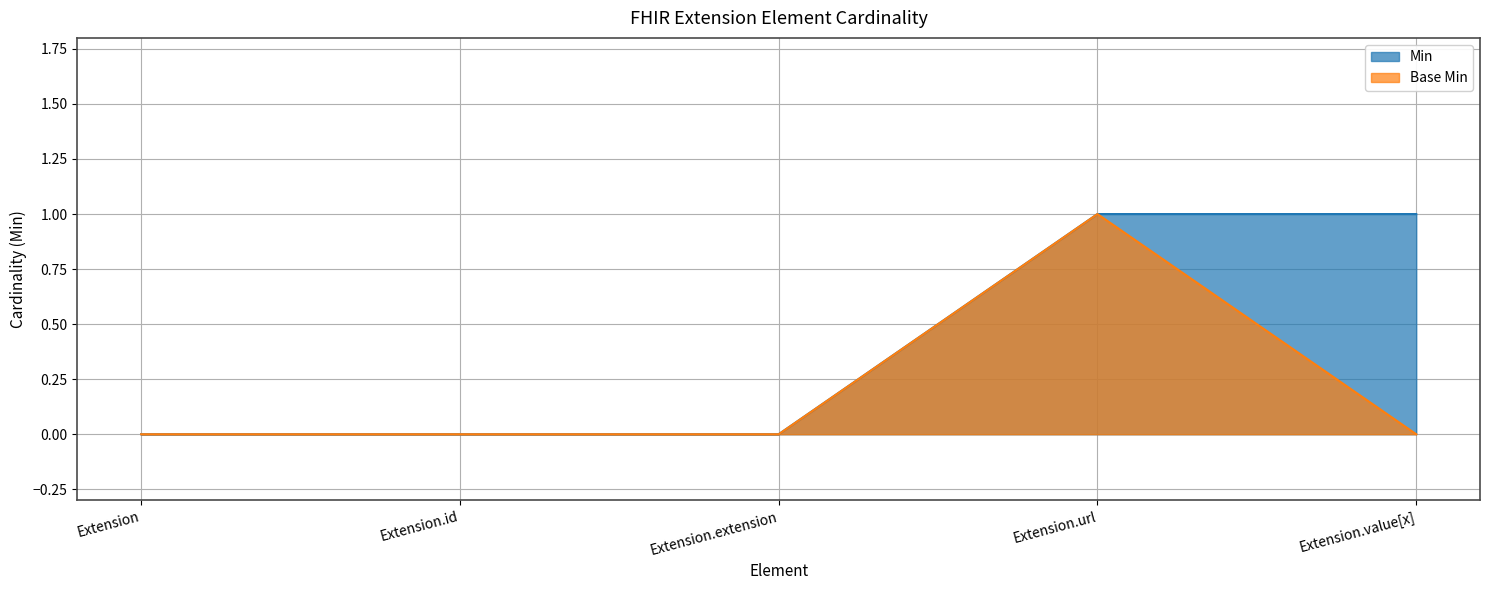

What is the total value across all series at Extension.value[x]?

1